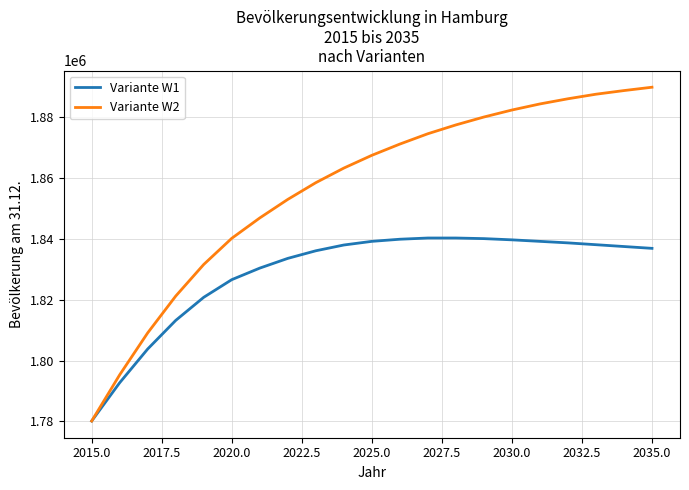

Which series has the largest total across all categories?

Variante W2